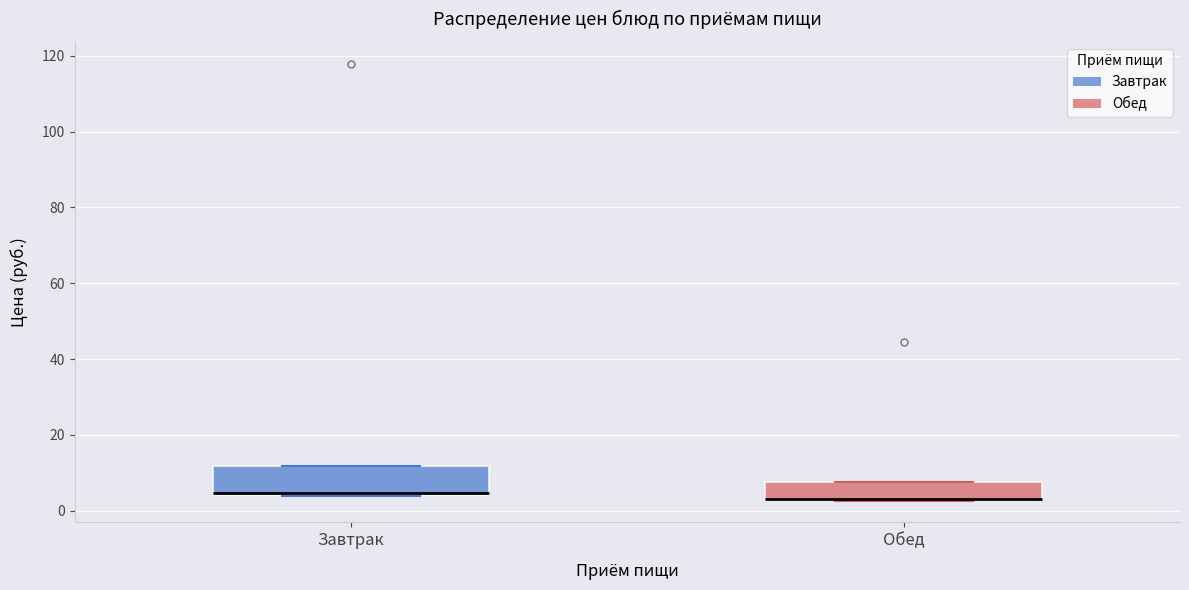

Reading left to right, read every box against the y-axis: the position of its median line, the range the box covers, and the ends of its whiskers. The values are not printed on the chart, so give them approximately, as read against the axis.

Завтрак: median 4 (drawn on the box's lower edge), box 4 to 12, whiskers 4 to 12
Обед: median 4 (drawn on the box's lower edge), box 2 to 8, whiskers 2 to 8